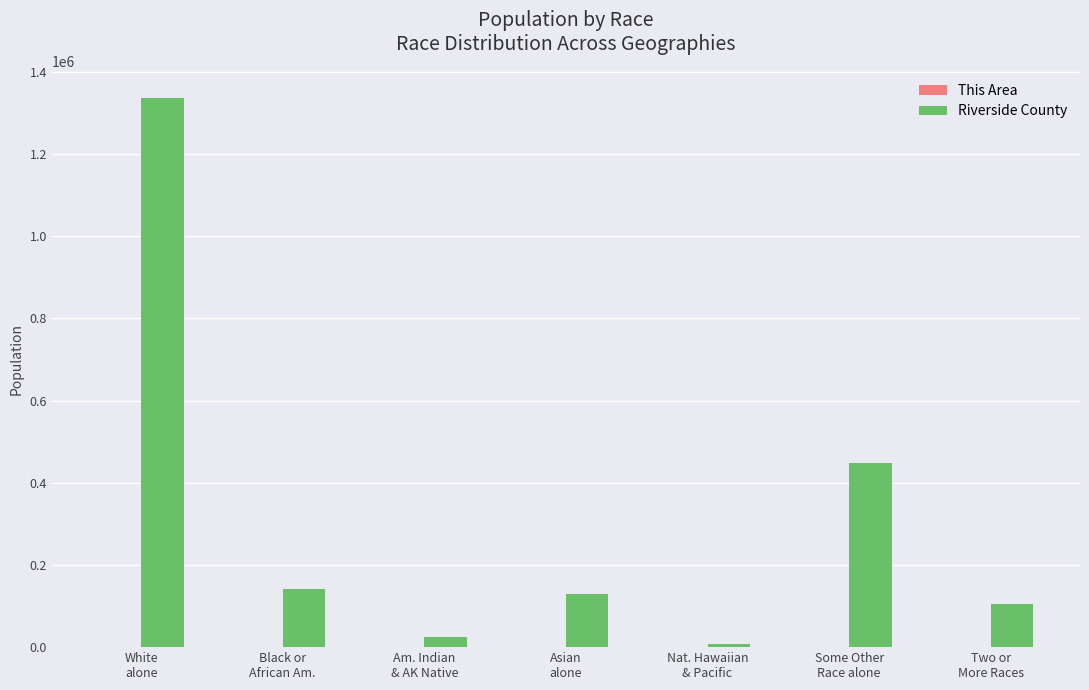

What is the difference between the Riverside County values at Am. Indian
& AK Native and White
alone?

1311437